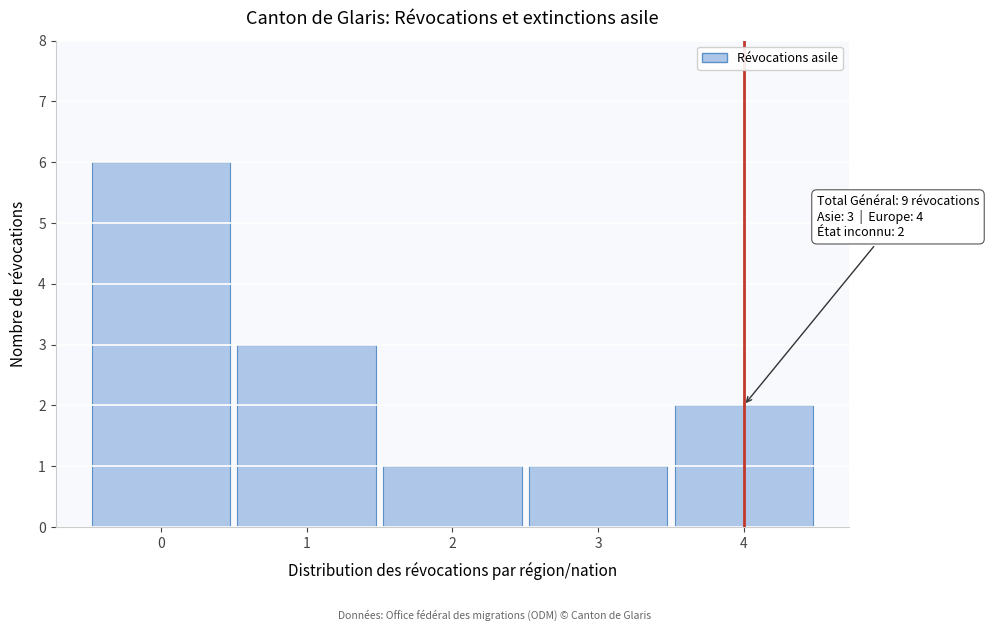

Reading left to right, transcribe all the data shown in this chart.

0=6	1=3	2=1	3=1	4=2